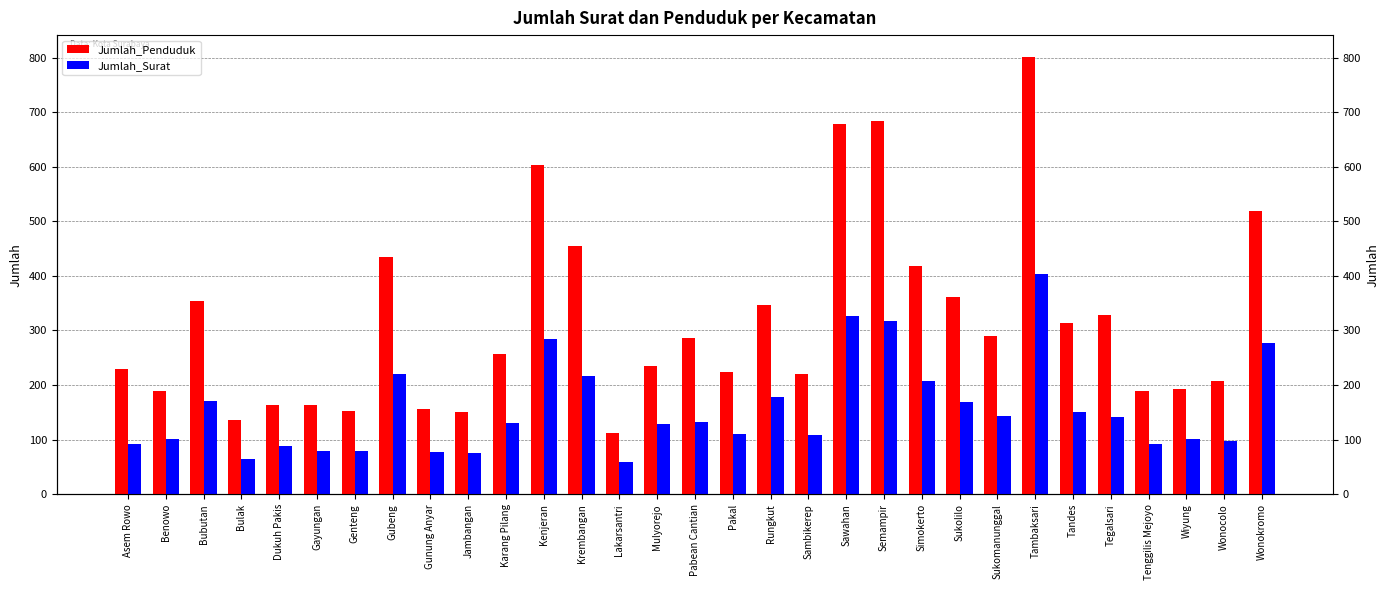

The Jumlah_Surat series shows 65 at Bulak. True or false?

True